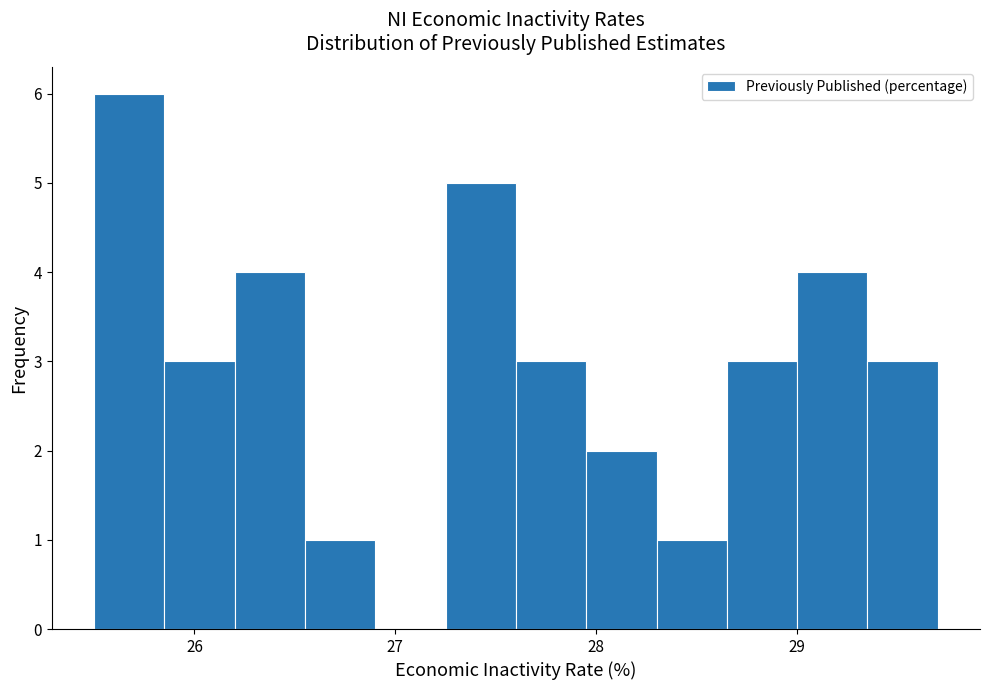

Around what value on the x-axis is the tallest bar? Give the approximate position of its centre, as read against the axis.

25.7